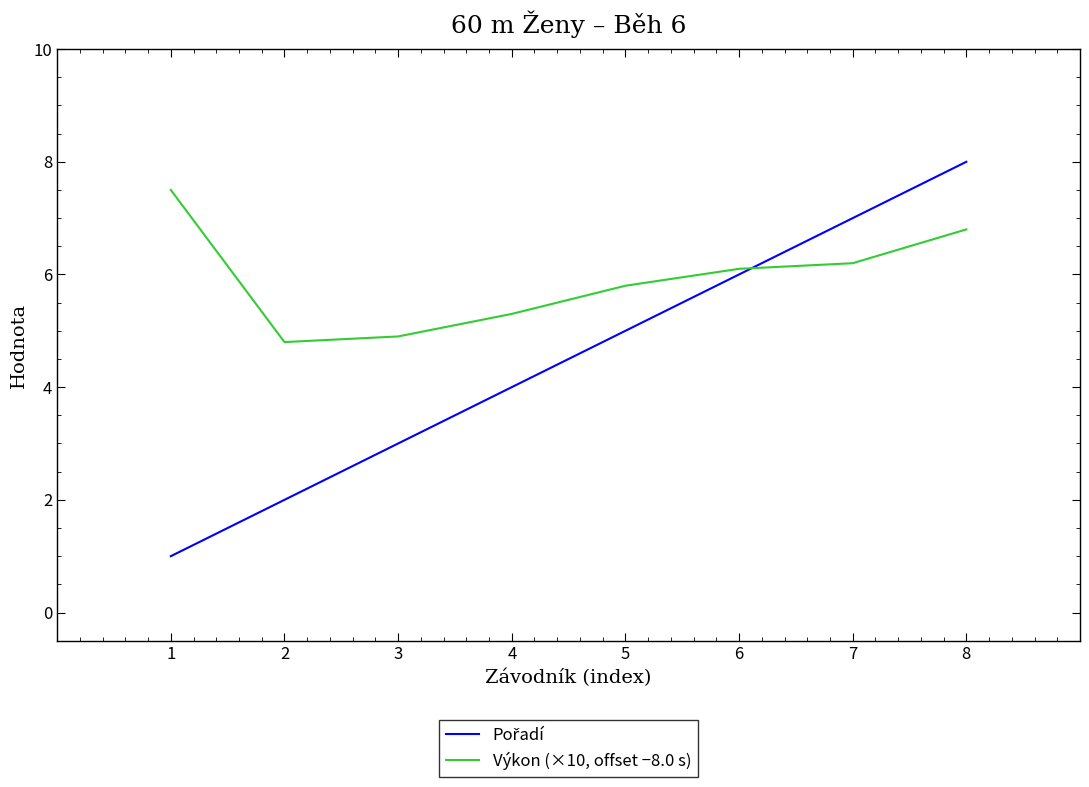

Is it true that Výkon (×10, offset −8.0 s) equals 2.1 at 2?

False